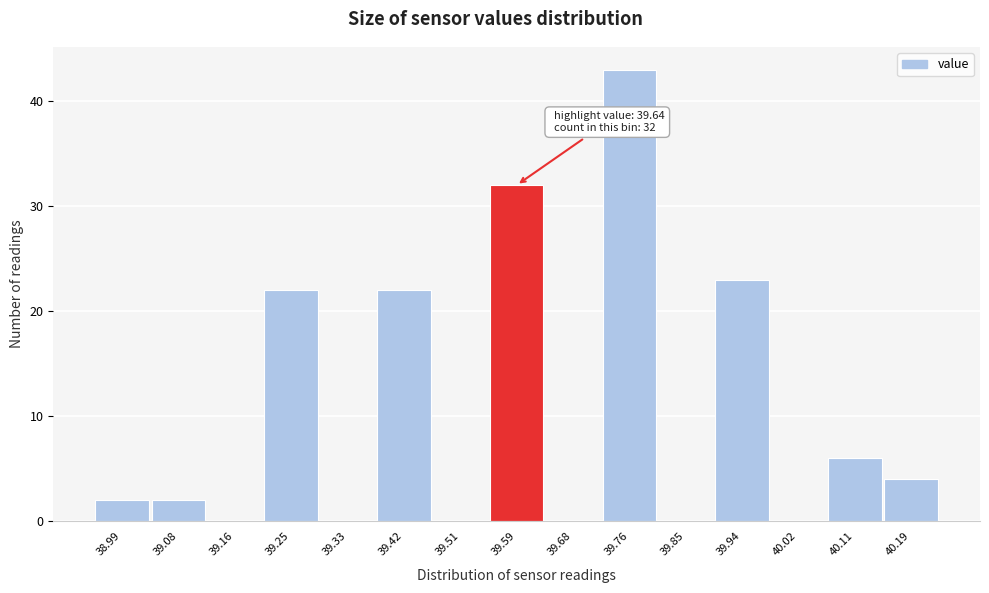

Reading left to right, what are all the values shown in this chart?

38.99=2	39.08=2	39.16=0	39.25=22	39.33=0	39.42=22	39.51=0	39.59=32	39.68=0	39.76=43	39.85=0	39.94=23	40.02=0	40.11=6	40.19=4